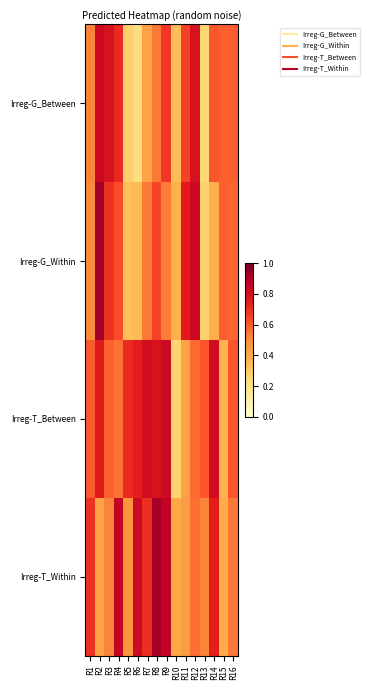

What is the difference between the highest and lowest values at R1?

0.2